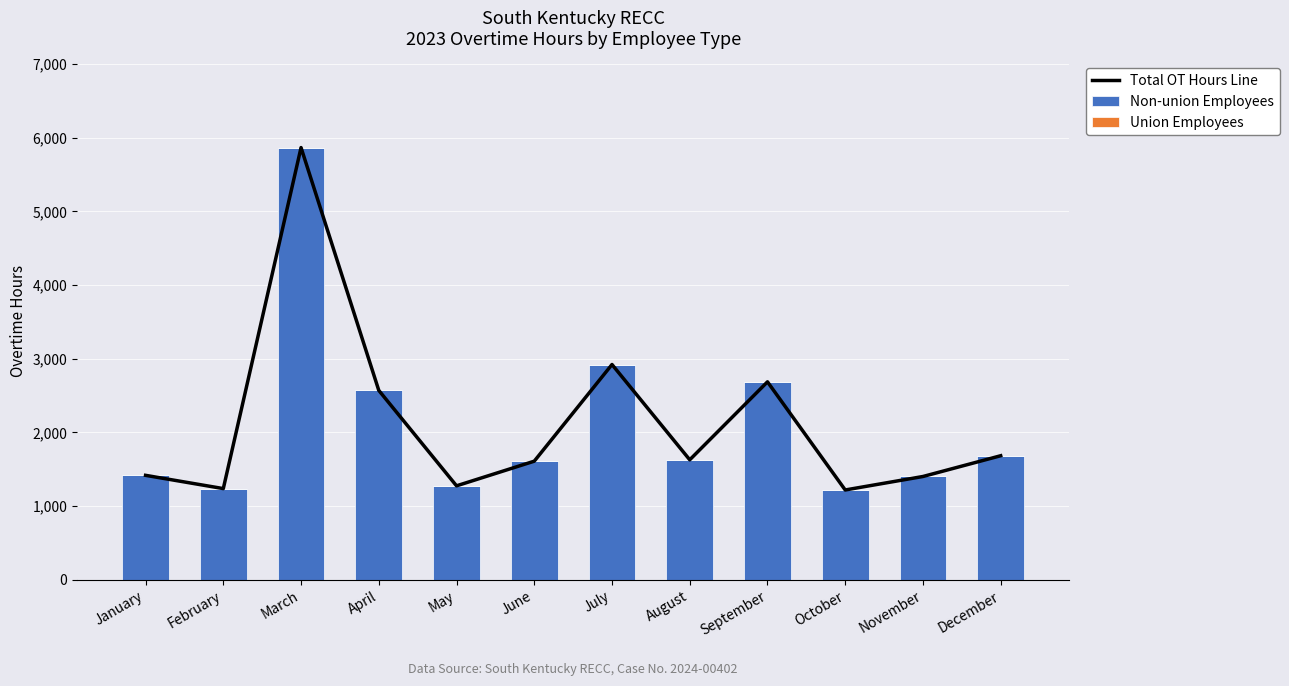

Count the number of data series in this chart.

3